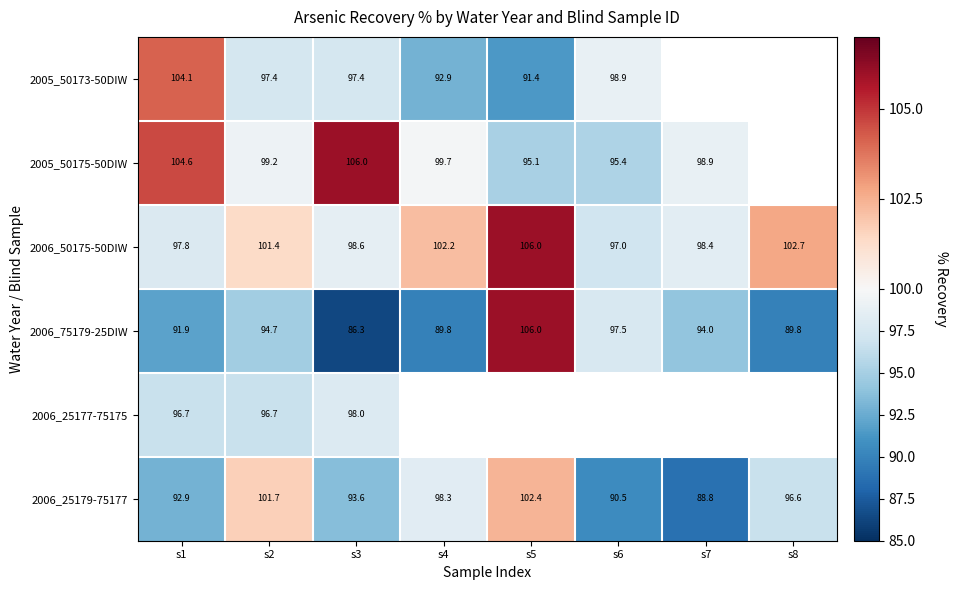

How many data points in 2006_75179-25DIW are less than 94?

4